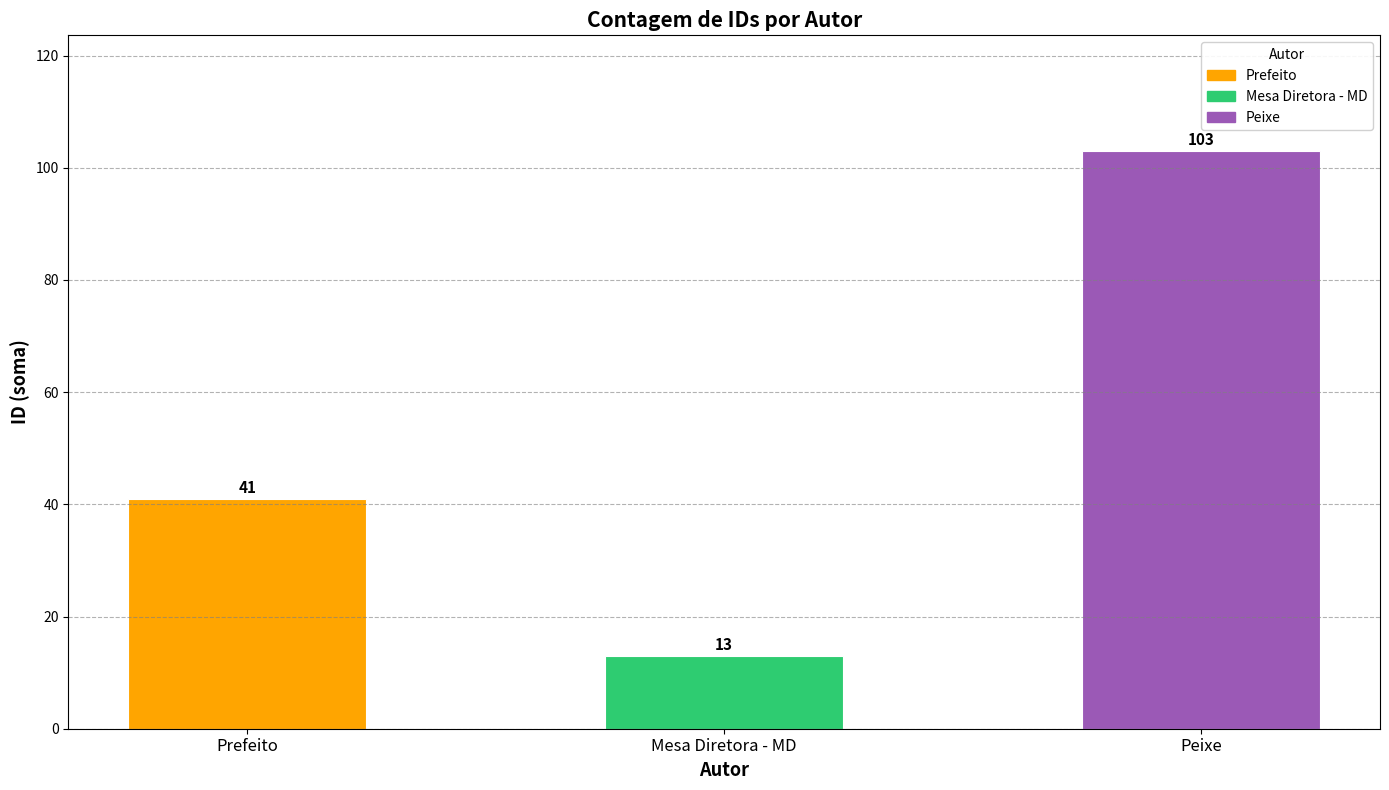

Count the number of categories in the chart.

3